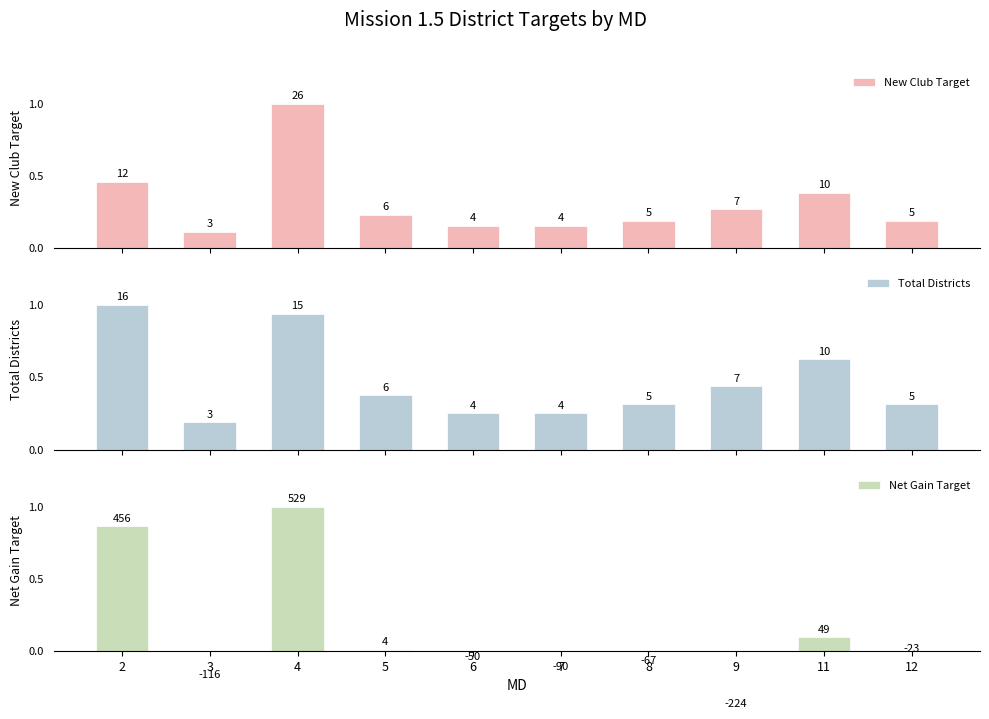

Read the Net Gain Target value at 4, to the nearest 10.

530